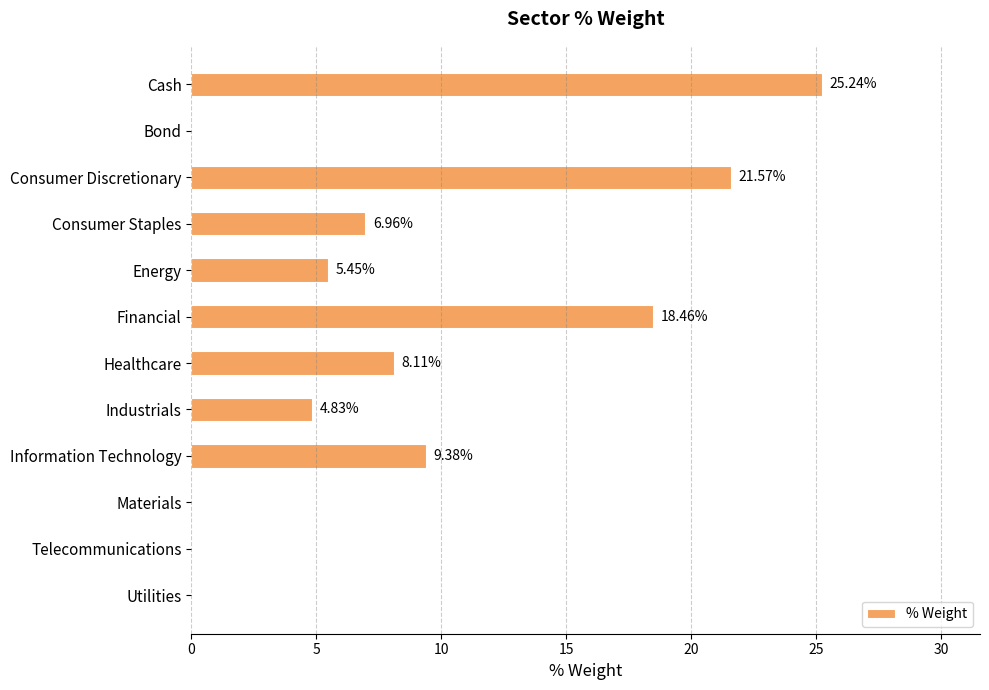

What is the sum of all values?

100.0